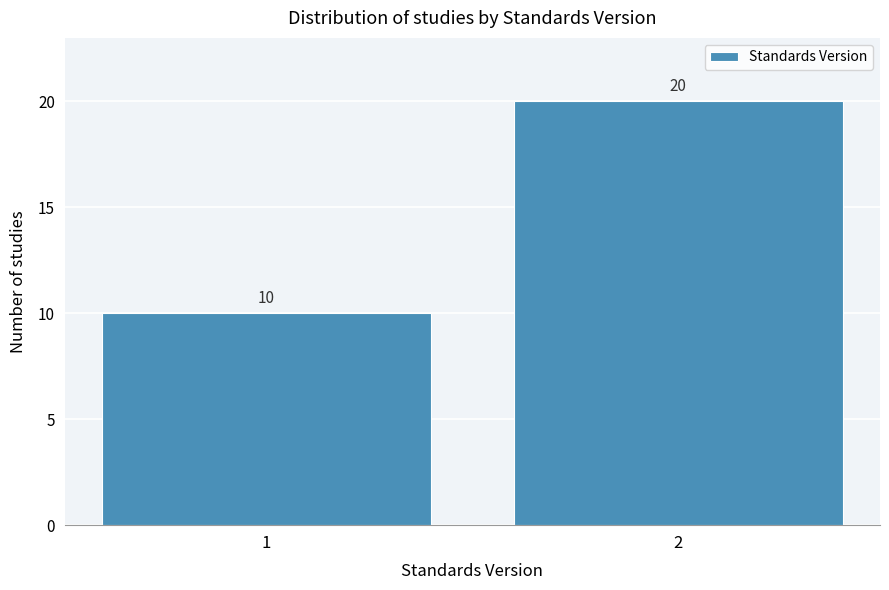

Reading left to right, list all the values displayed in this chart.

10	20